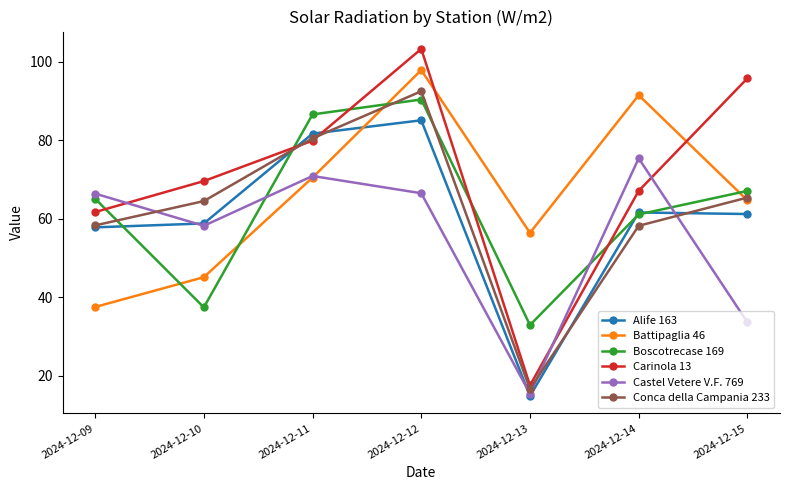

List the labels in order of Carinola 13 value, smallest first.

2024-12-13, 2024-12-09, 2024-12-14, 2024-12-10, 2024-12-11, 2024-12-15, 2024-12-12